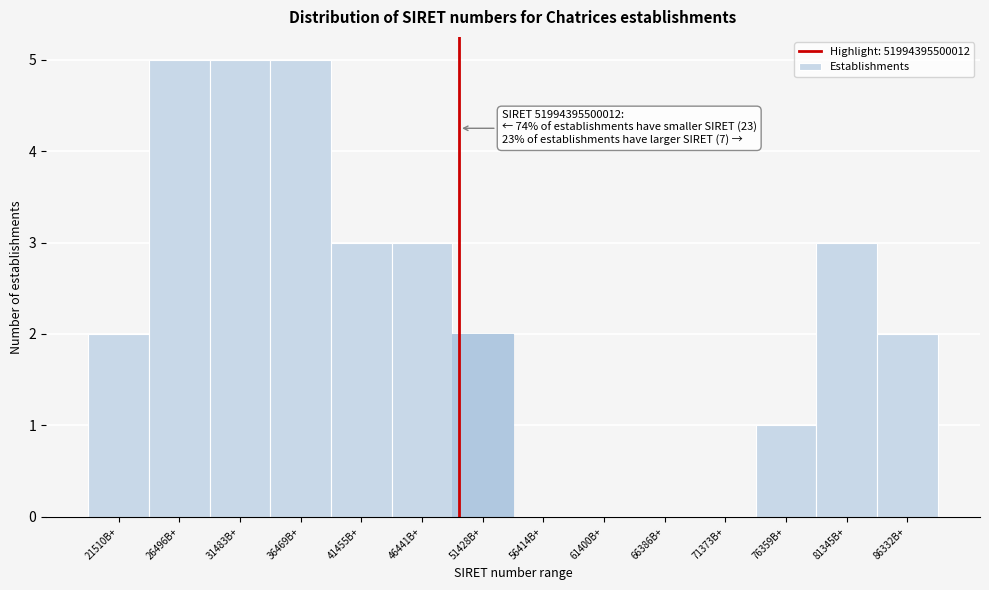

Reading right to left, list all the values displayed in this chart.

86332B+=2	81345B+=3	76359B+=1	71373B+=0	66386B+=0	61400B+=0	56414B+=0	51428B+=2	46441B+=3	41455B+=3	36469B+=5	31483B+=5	26496B+=5	21510B+=2